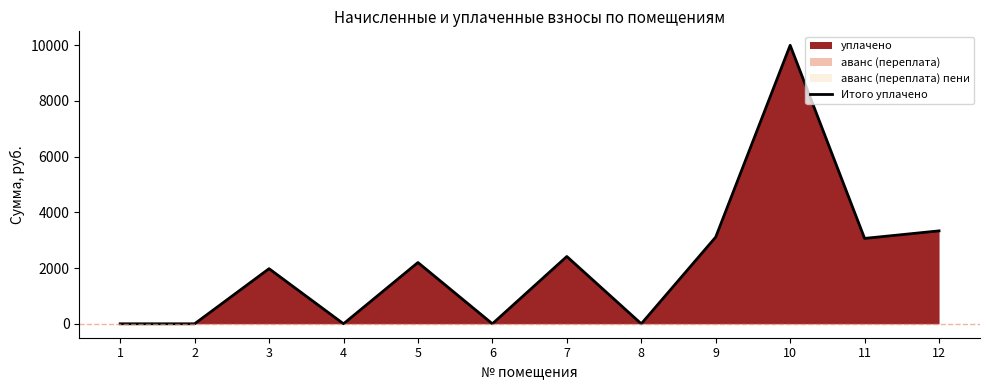

Rank the categories by value from lowest to highest.

1, 2, 4, 6, 8, 3, 5, 7, 11, 9, 12, 10